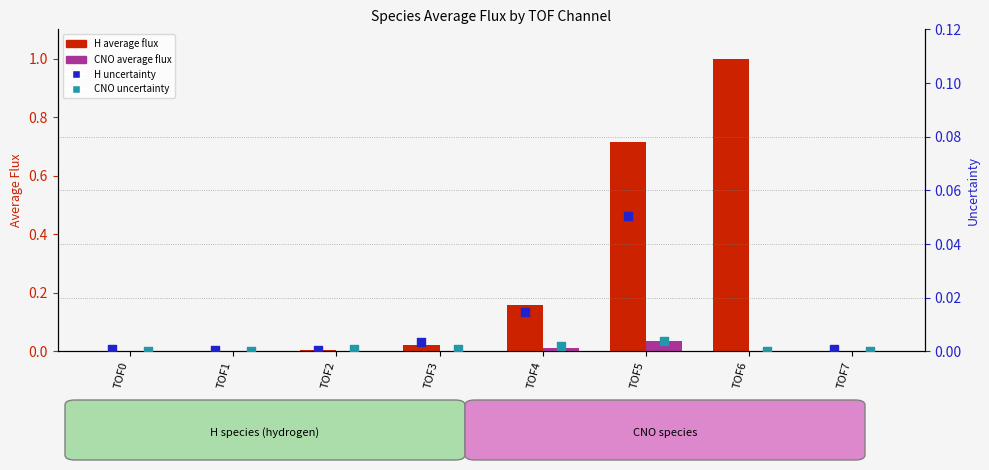

Which series reaches the minimum Y coordinate?

H average flux